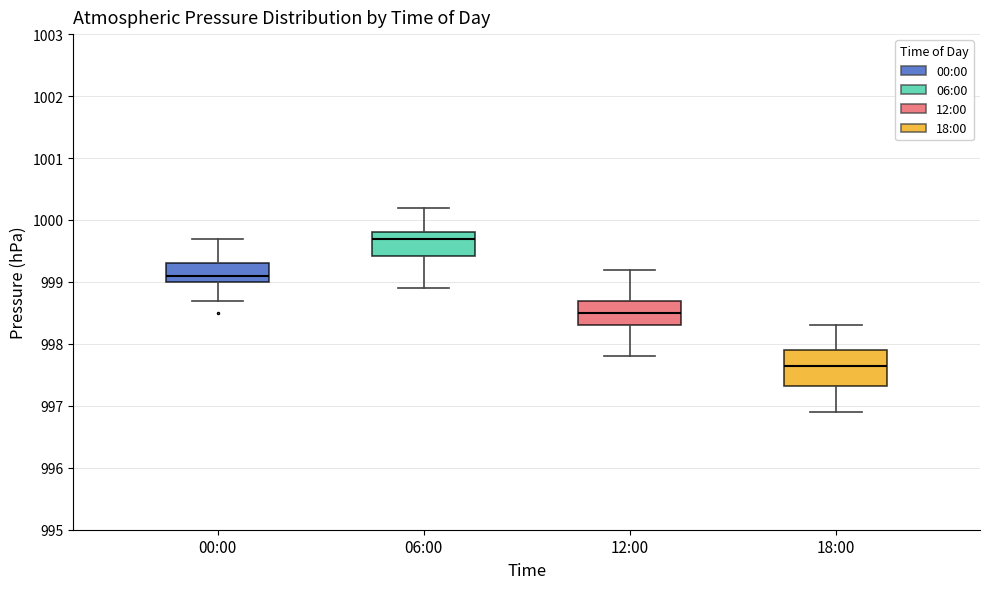

Comparing the boxes themselves (not the whiskers), which one is the tallest?

18:00